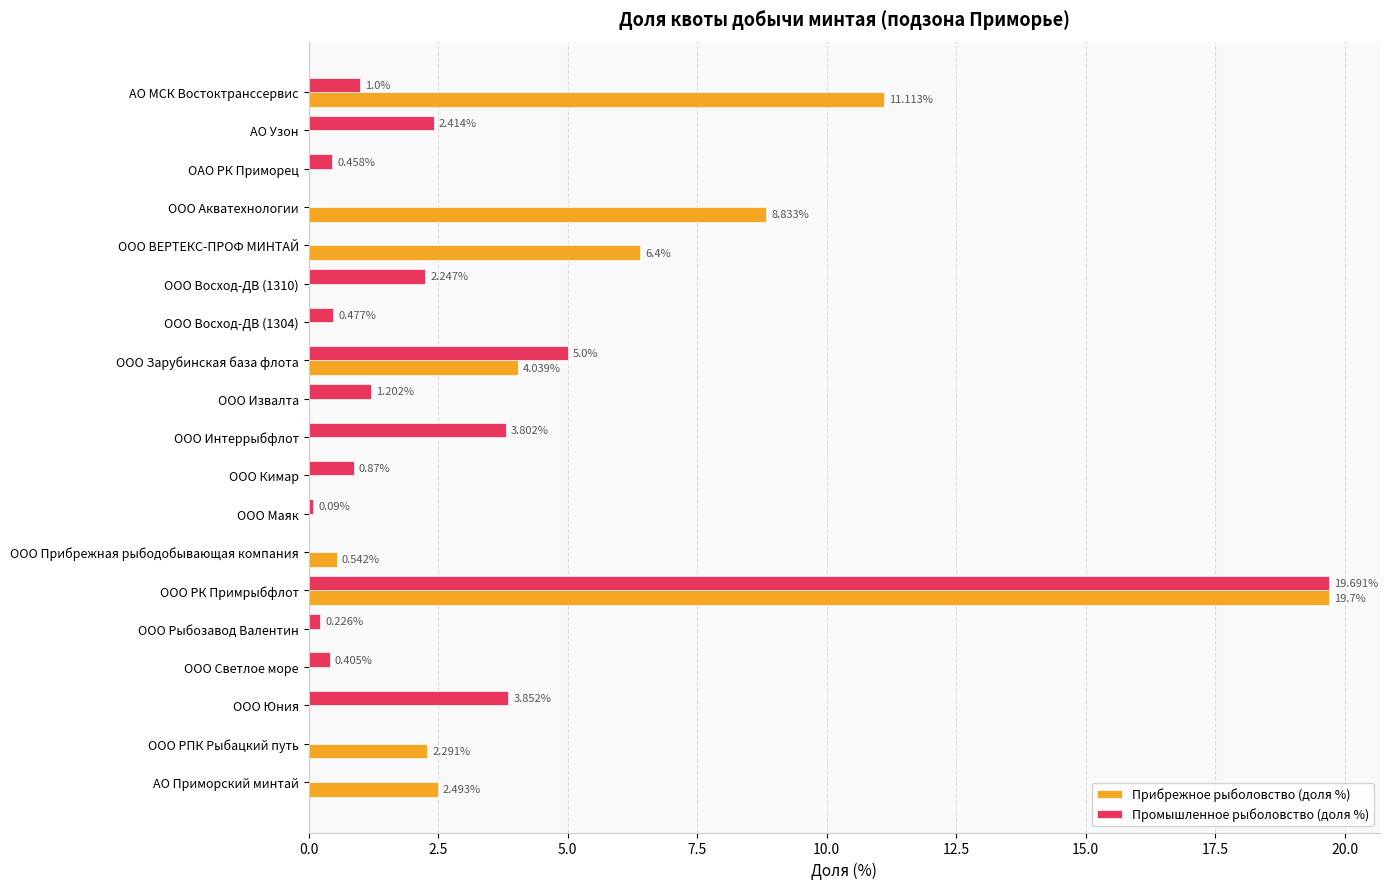

Which series has the largest range (max minus min)?

Прибрежное рыболовство (доля %)